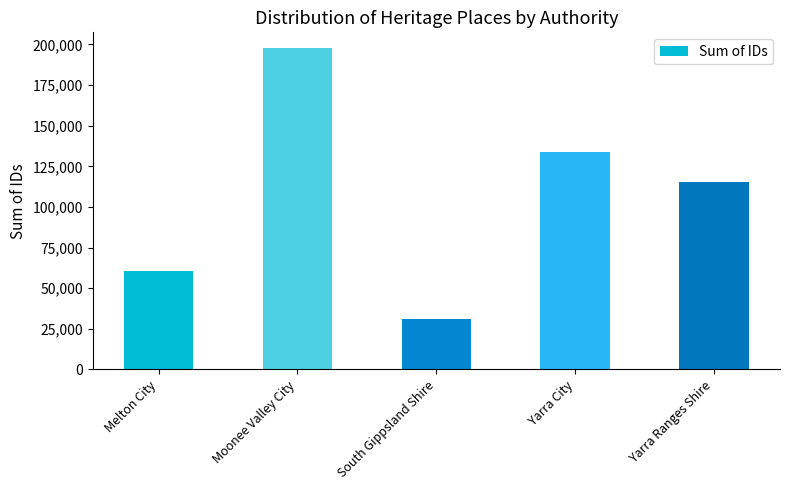

What position from the left is Yarra Ranges Shire?

5